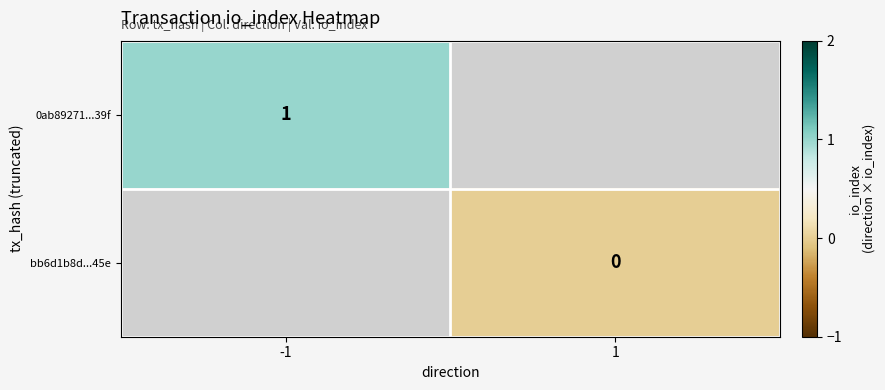

True or false: 0ab89271...39f has a value of 1 at -1.

True